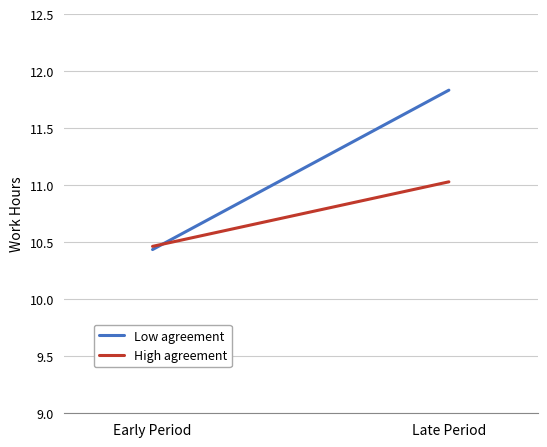

What is the difference between the maximum and minimum values in the High agreement series?

0.6